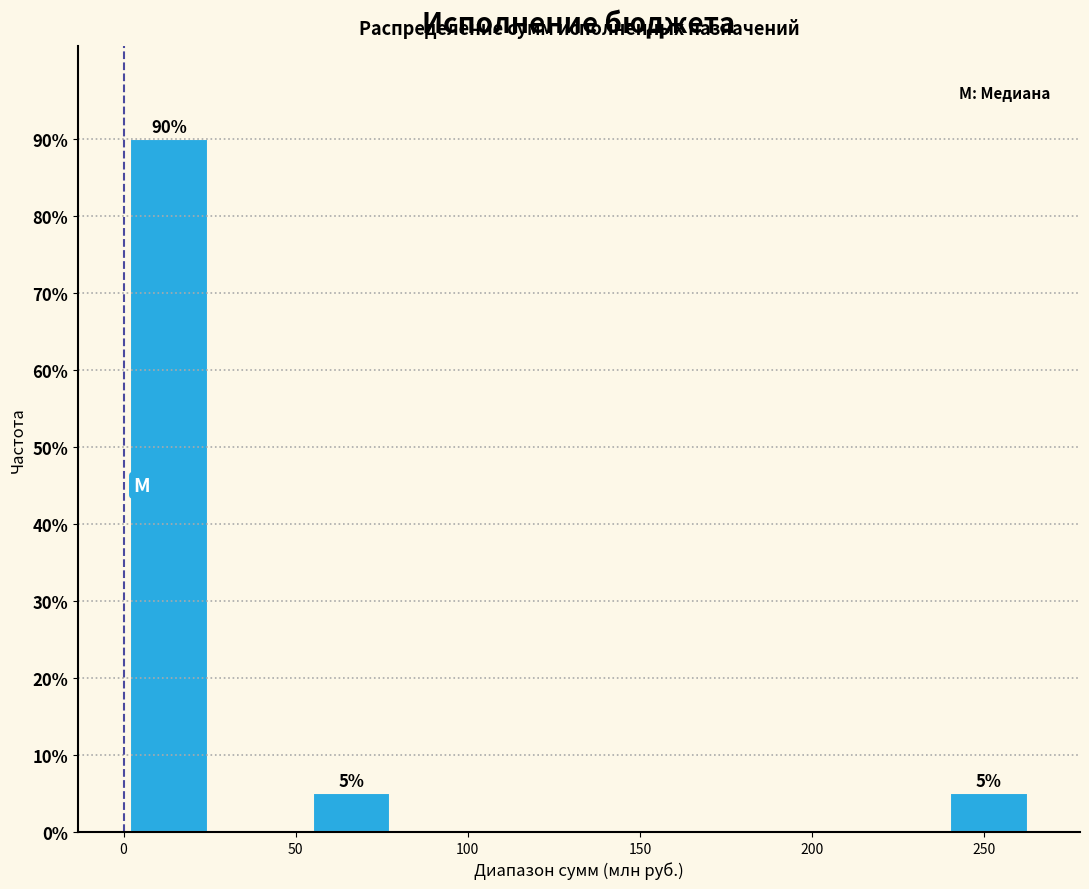

Which range on the x-axis has the tallest bar?

0 to 25